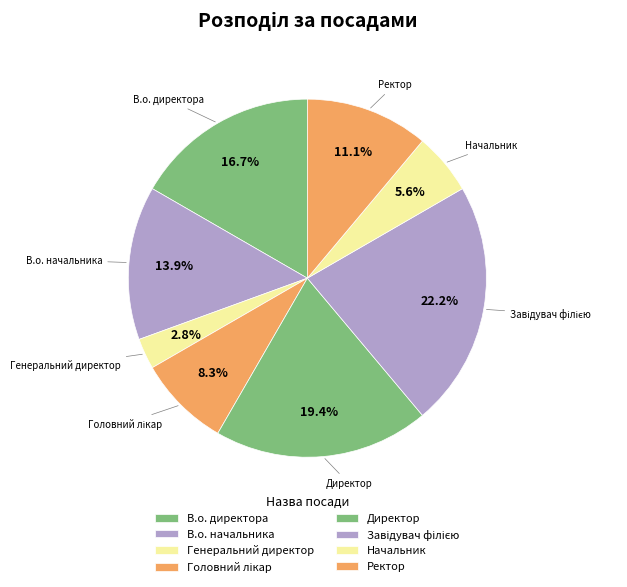

What is the ratio of the value at В.о. начальника to the value at Директор?

0.7